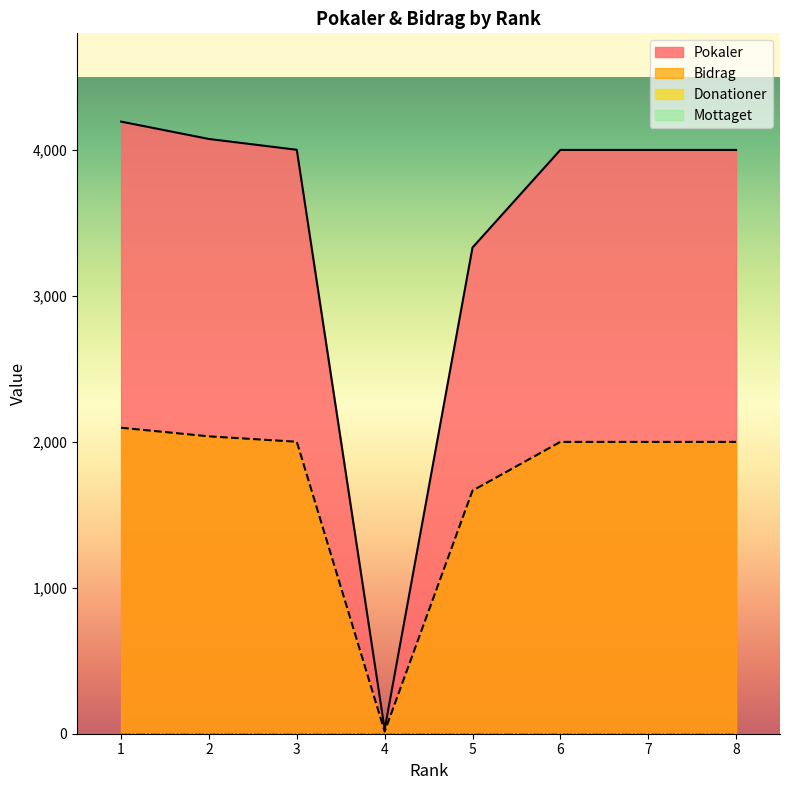

What is the sum of the Pokaler values at 4 and 6?

4031